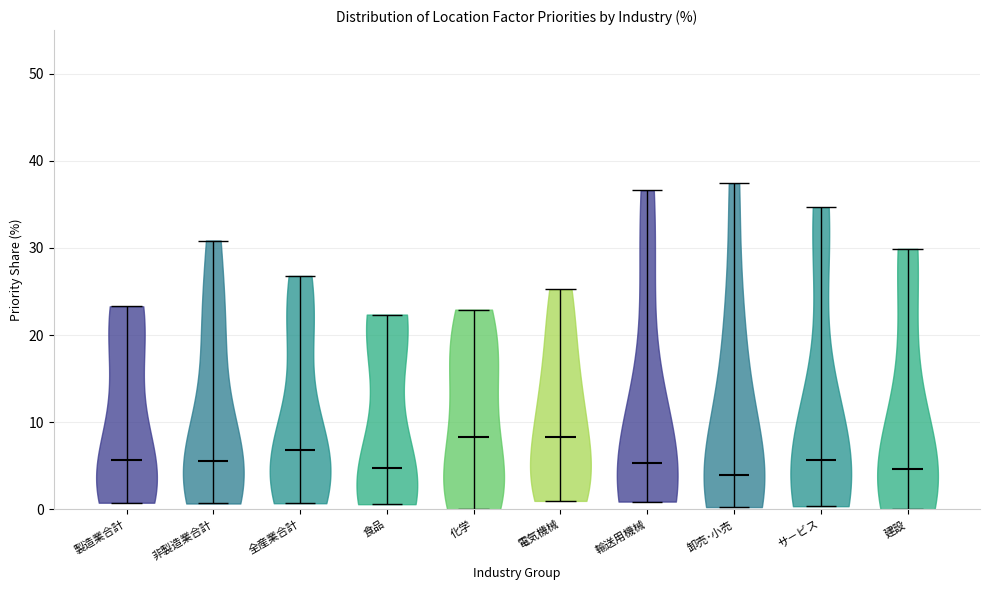

What is the lowest point the violin for 卸売･小売 reaches on the y-axis? The values are not printed on the chart, so give them approximately, as read against the axis.

0